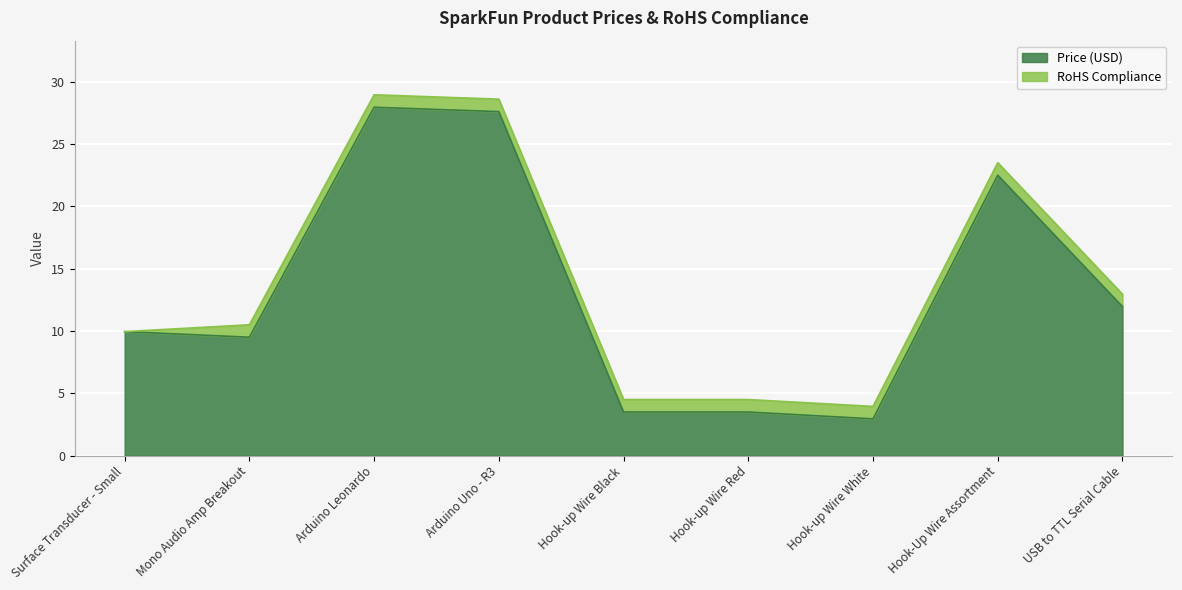

What is the ratio of the value at Mono Audio Amp Breakout to the value at Arduino Leonardo?

0.3